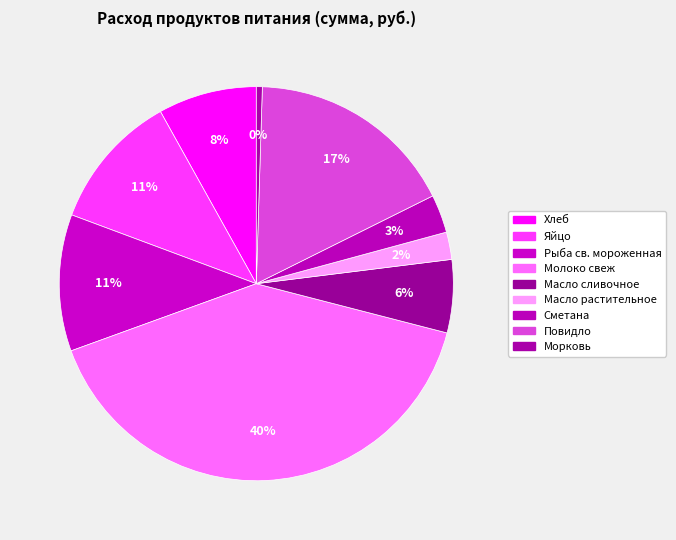

What portion of the pie excludes Яйцо?

88.8%